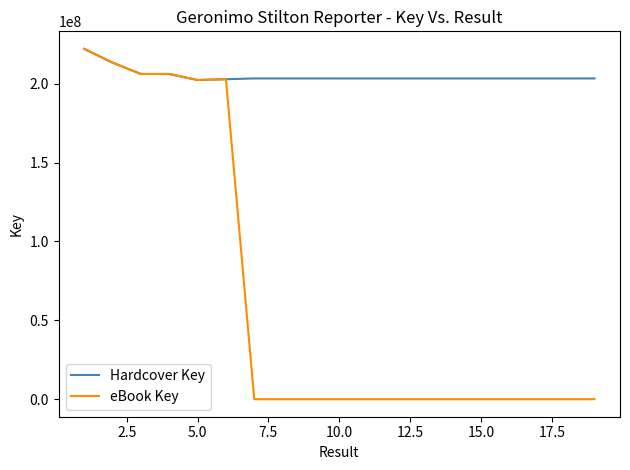

What is the difference between the maximum and minimum values in the Hardcover Key series?

19758363